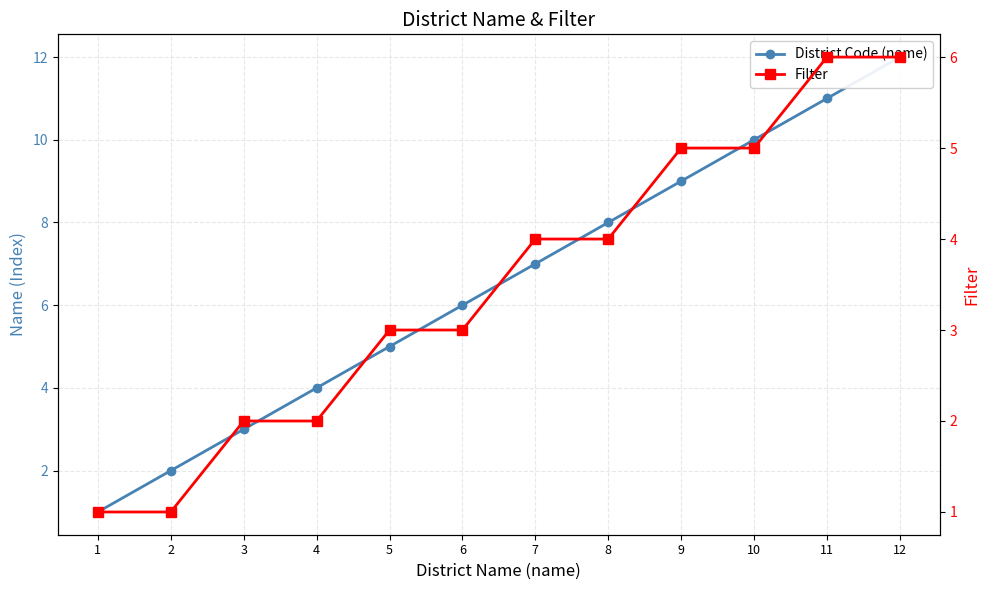

Which has a higher value, 10 or 1?

10